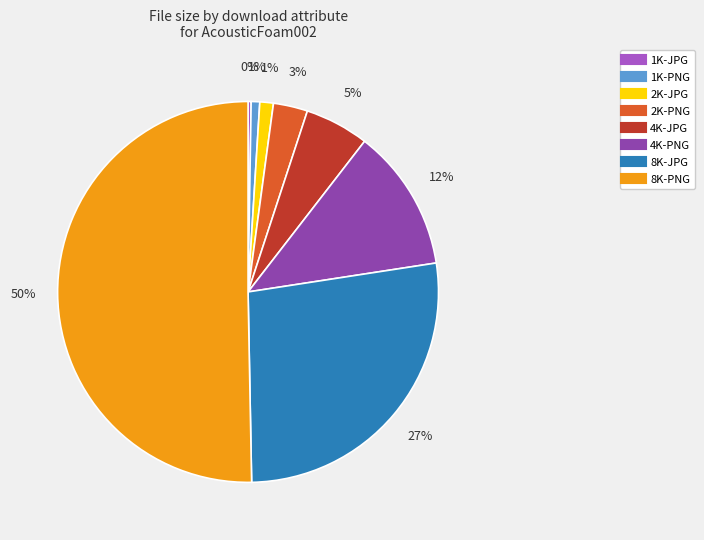

To the nearest percent, what is the difference between the 4K-JPG and 4K-PNG slice percentages?

7%